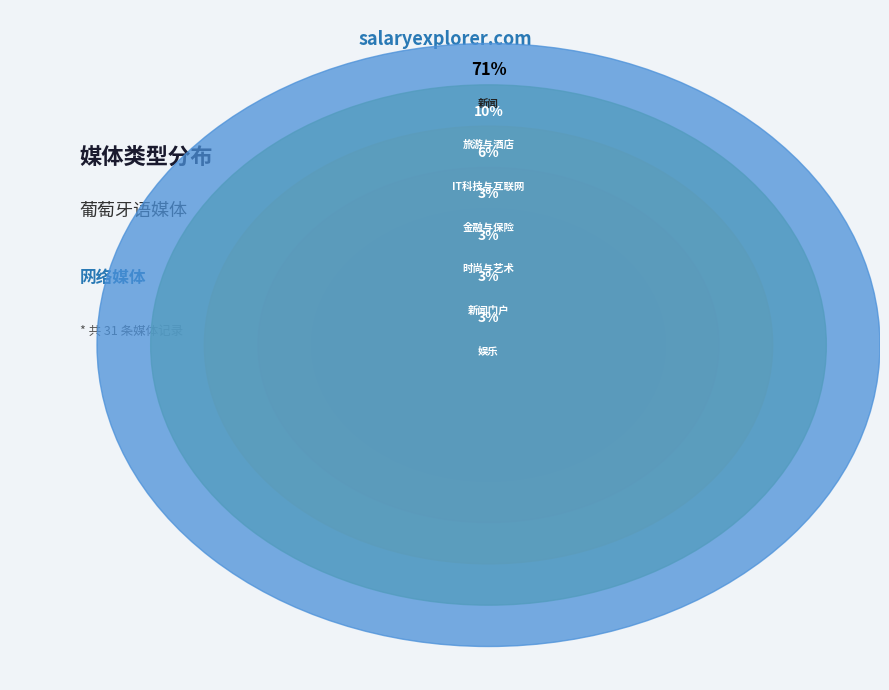

What is the ratio of the value at 新闻 to the value at 旅游与酒店?

7.3